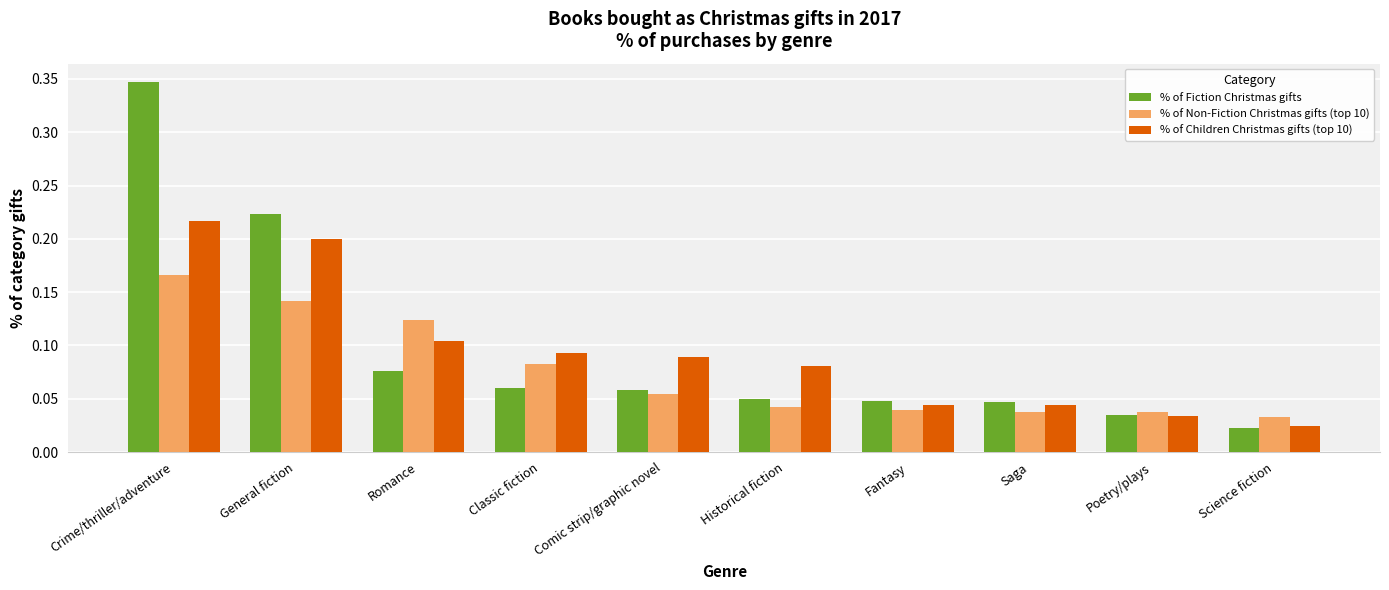

List the series in order of their peak value, highest first.

% of Fiction Christmas gifts, % of Children Christmas gifts (top 10), % of Non-Fiction Christmas gifts (top 10)